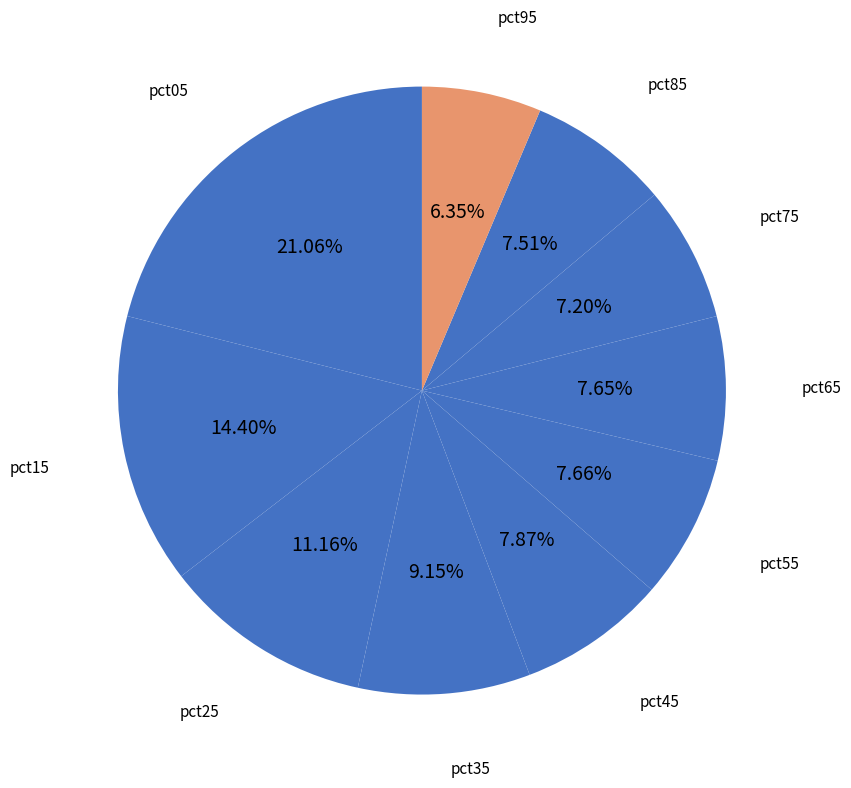

Count the number of slices in the pie.

10